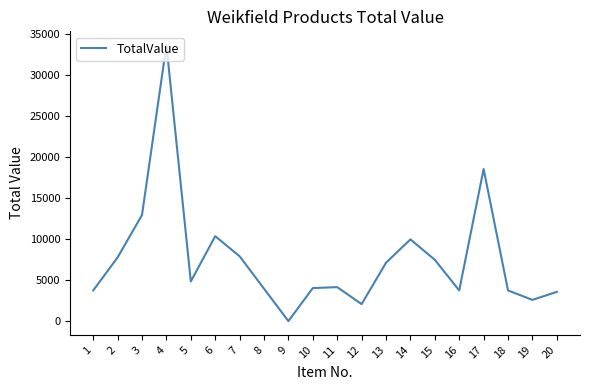

The value at 1 is 6527.4. True or false?

False